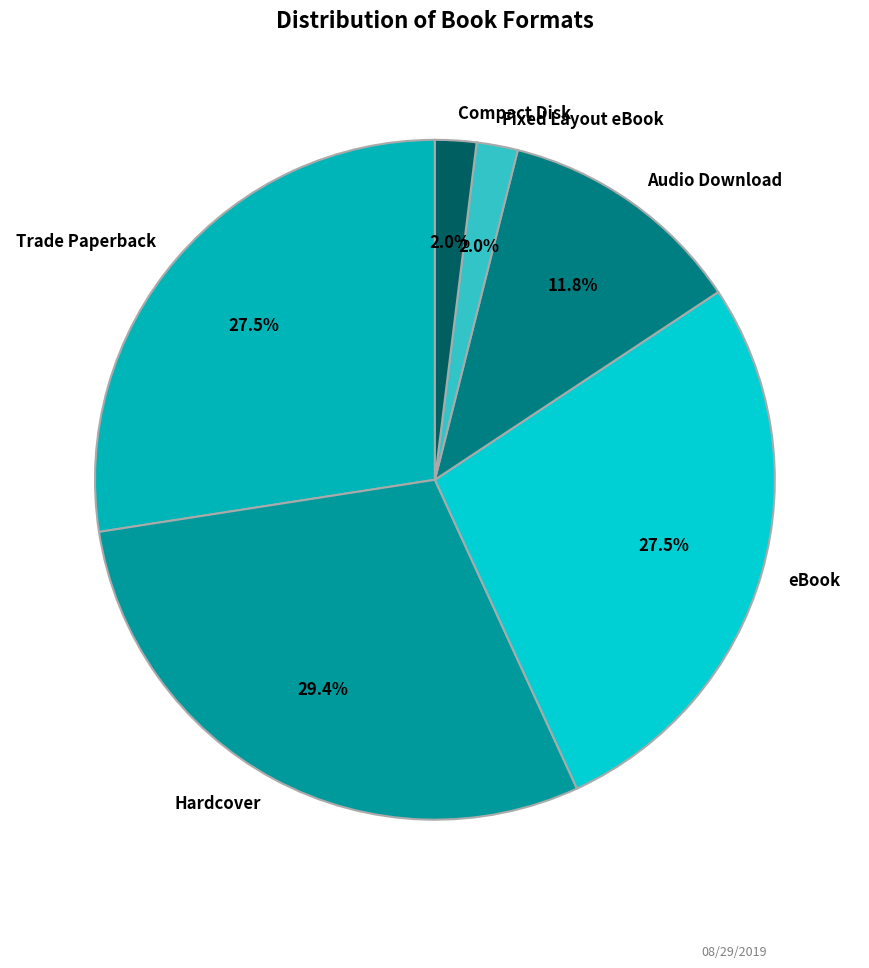

To the nearest percent, what is the difference between the Hardcover and Compact Disk slice percentages?

27%